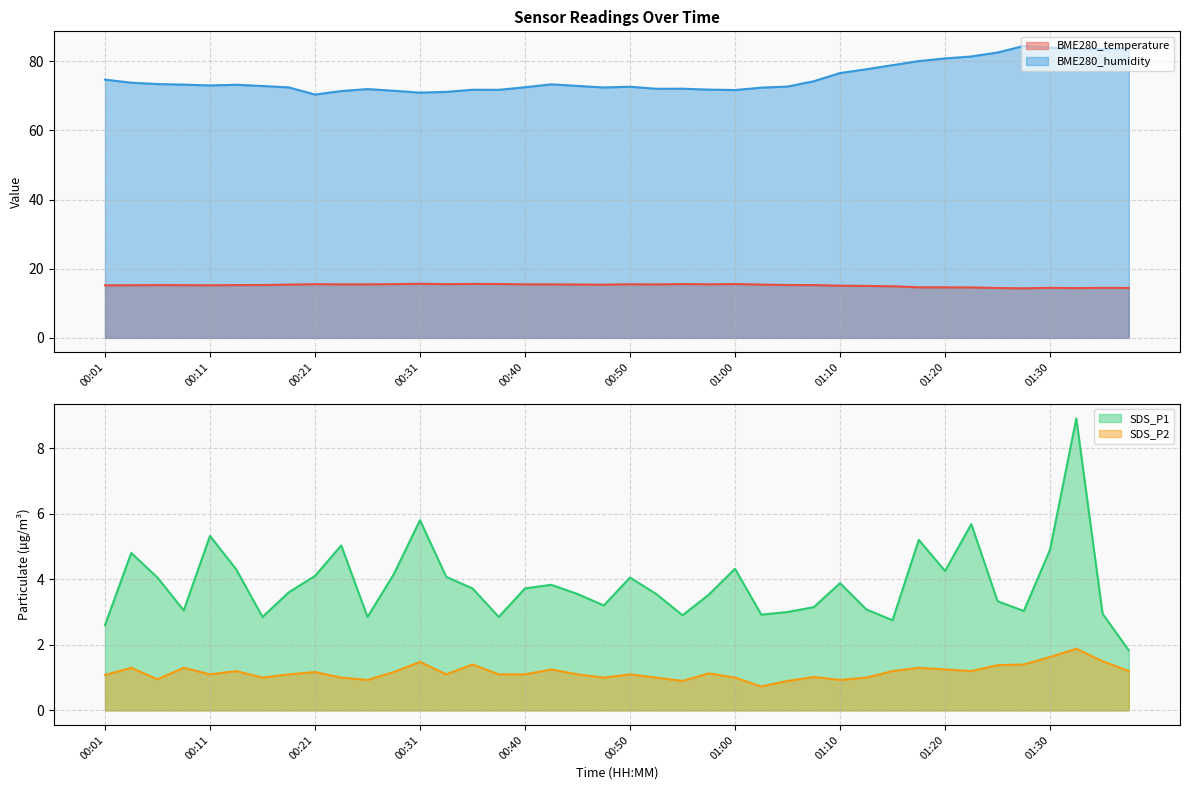

Which label corresponds to the smallest value in the chart?

01:03